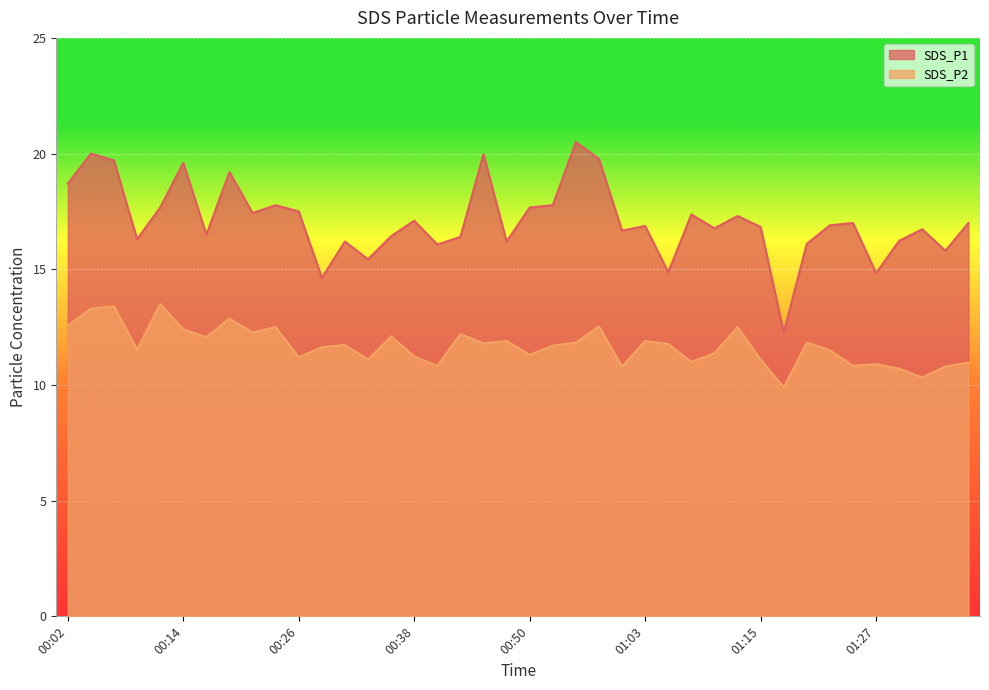

Reading left to right, extract all data points from this chart.

SDS_P1: 00:02=18.7	00:04=20.0	00:07=19.7	00:09=16.3	00:11=17.7	00:14=19.6	00:16=16.5	00:19=19.2	00:21=17.4	00:23=17.8	00:26=17.5	00:28=14.6	00:31=16.2	00:33=15.4	00:36=16.4	00:38=17.1	00:41=16.1	00:43=16.4	00:46=20.0	00:48=16.2	00:50=17.7	00:53=17.8	00:55=20.5	00:58=19.8	01:00=16.7	01:03=16.9	01:05=14.9	01:07=17.4	01:10=16.8	01:12=17.3	01:15=16.8	01:17=12.3	01:20=16.1	01:22=16.9	01:24=17.0	01:27=14.8	01:29=16.2	01:32=16.7	01:34=15.8	01:37=17.0
SDS_P2: 00:02=12.6	00:04=13.3	00:07=13.4	00:09=11.5	00:11=13.5	00:14=12.4	00:16=12.1	00:19=12.9	00:21=12.3	00:23=12.5	00:26=11.2	00:28=11.6	00:31=11.7	00:33=11.1	00:36=12.1	00:38=11.2	00:41=10.8	00:43=12.2	00:46=11.8	00:48=11.9	00:50=11.3	00:53=11.7	00:55=11.8	00:58=12.5	01:00=10.8	01:03=11.9	01:05=11.8	01:07=11.0	01:10=11.4	01:12=12.5	01:15=11.1	01:17=9.9	01:20=11.8	01:22=11.5	01:24=10.8	01:27=10.9	01:29=10.7	01:32=10.3	01:34=10.8	01:37=11.0